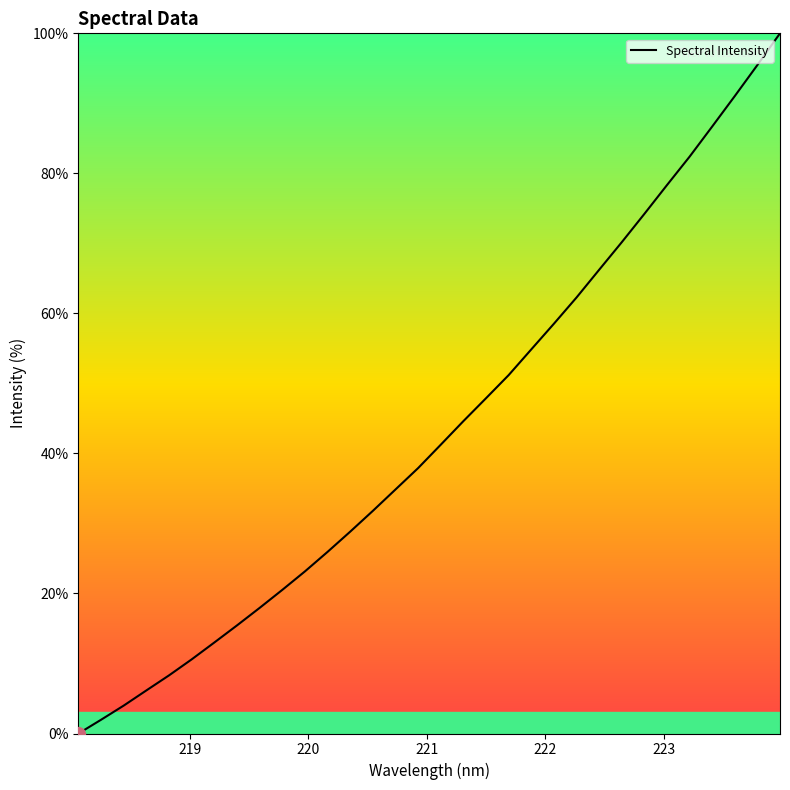

How many lines are shown in the chart?

1